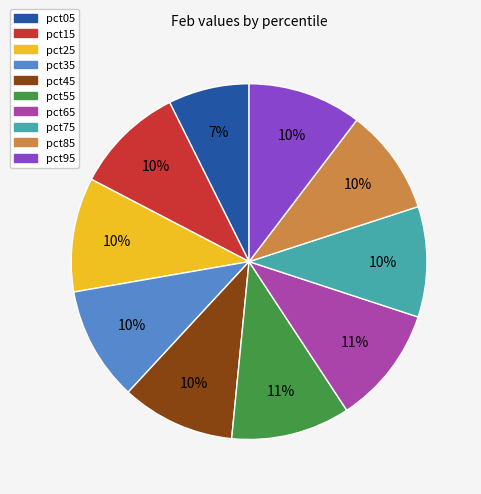

Combined, do pct45 and pct25 account for over 50%?

No